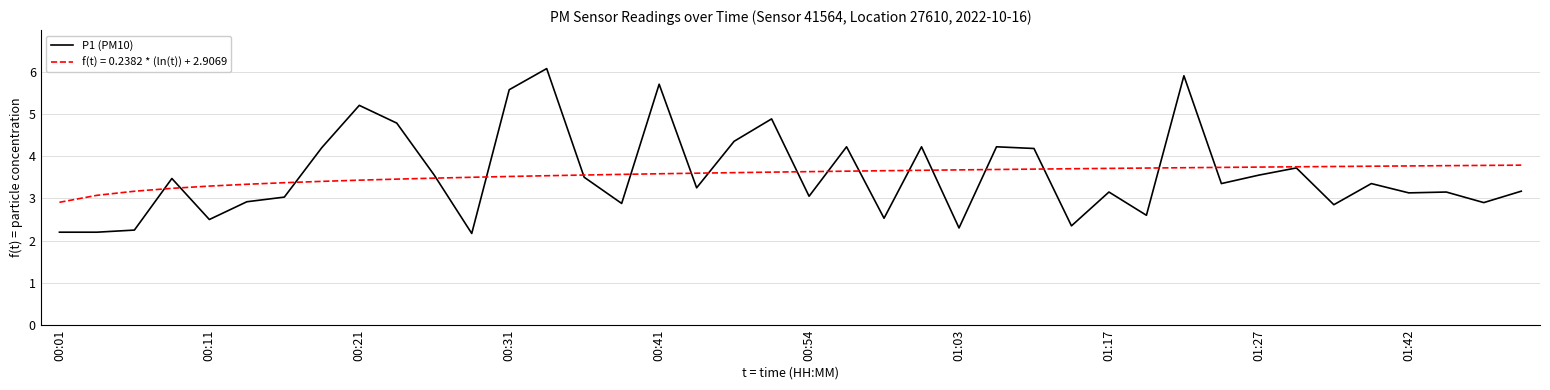

Which series has the largest range (max minus min)?

P1 (PM10)